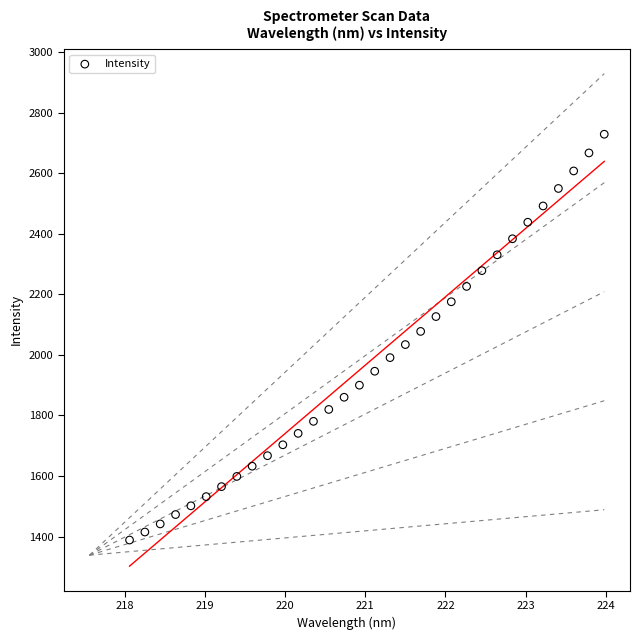

What is the range of Y values (max minus min)?

1340.1